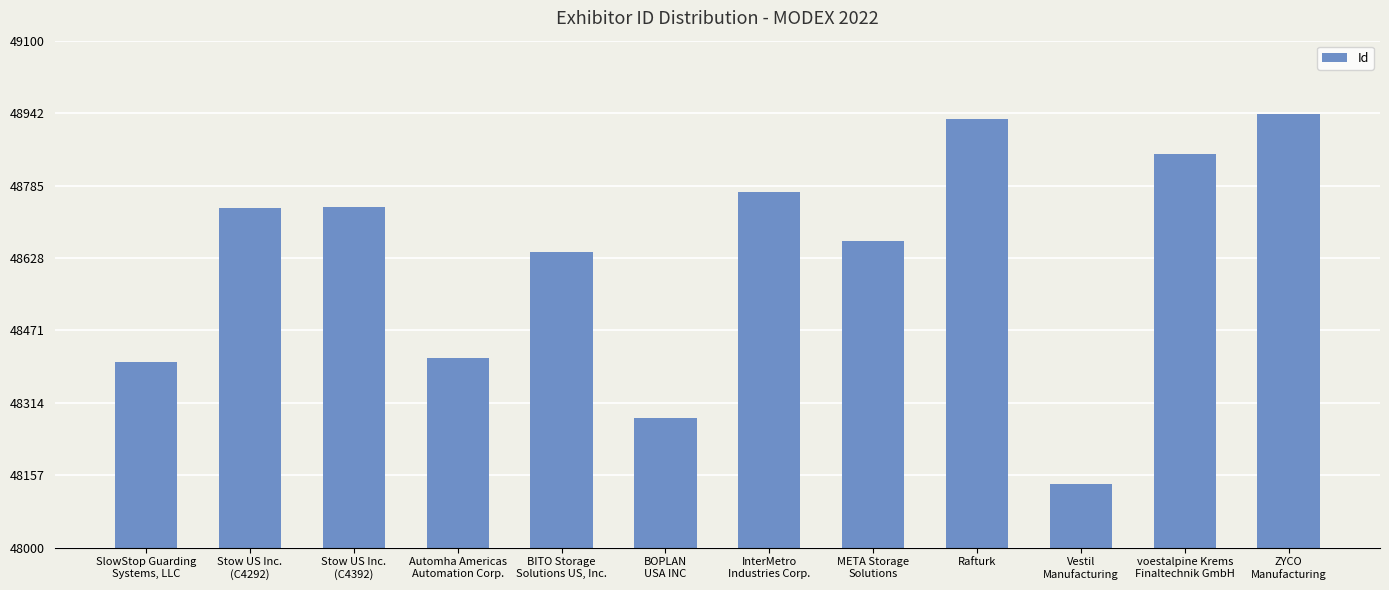

Which label corresponds to the largest value in the chart?

ZYCO
Manufacturing